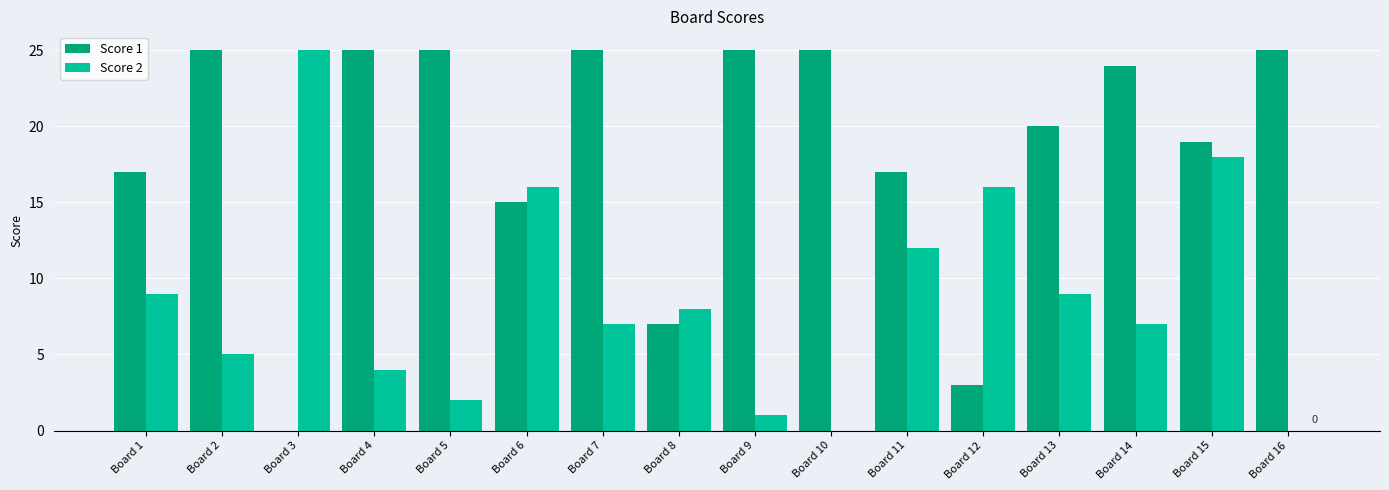

What is the highest value of the Score 1 series?

25